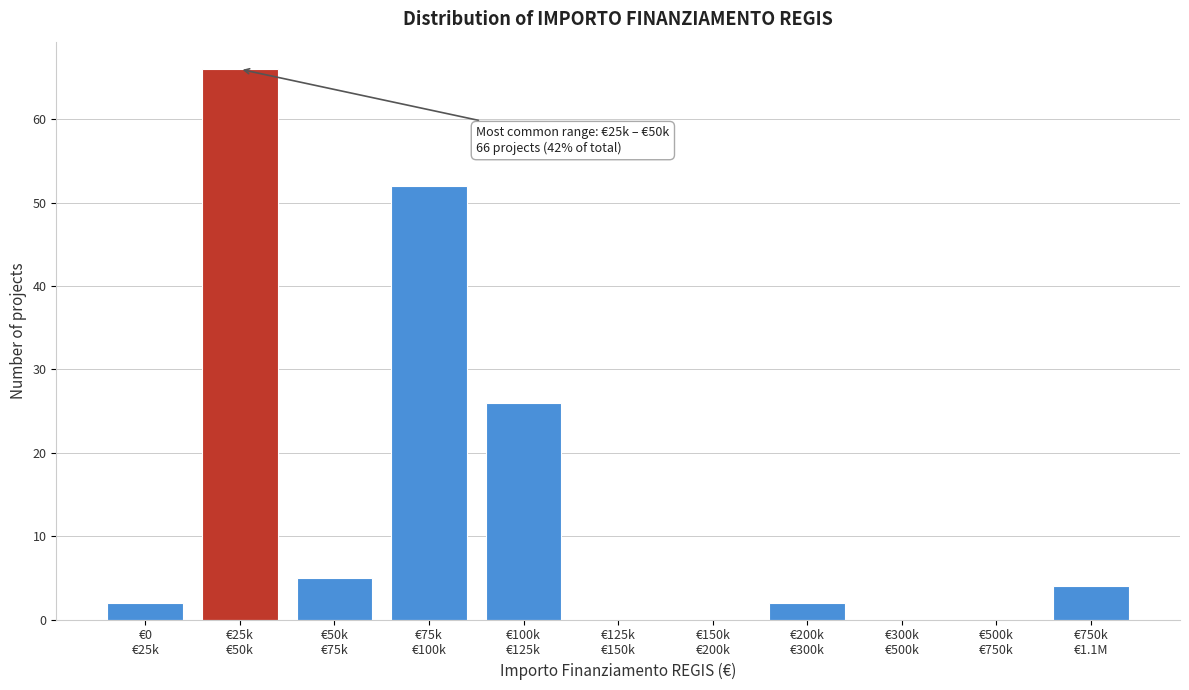

What is the greatest value displayed?

66